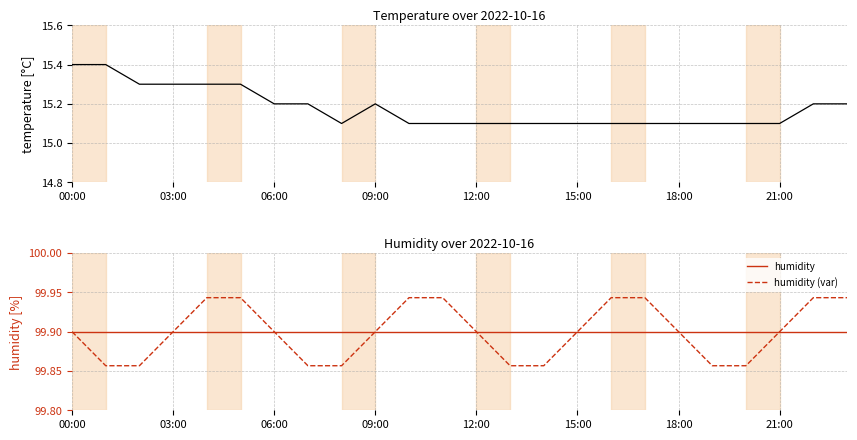

Does the chart have visible grid lines?

Yes